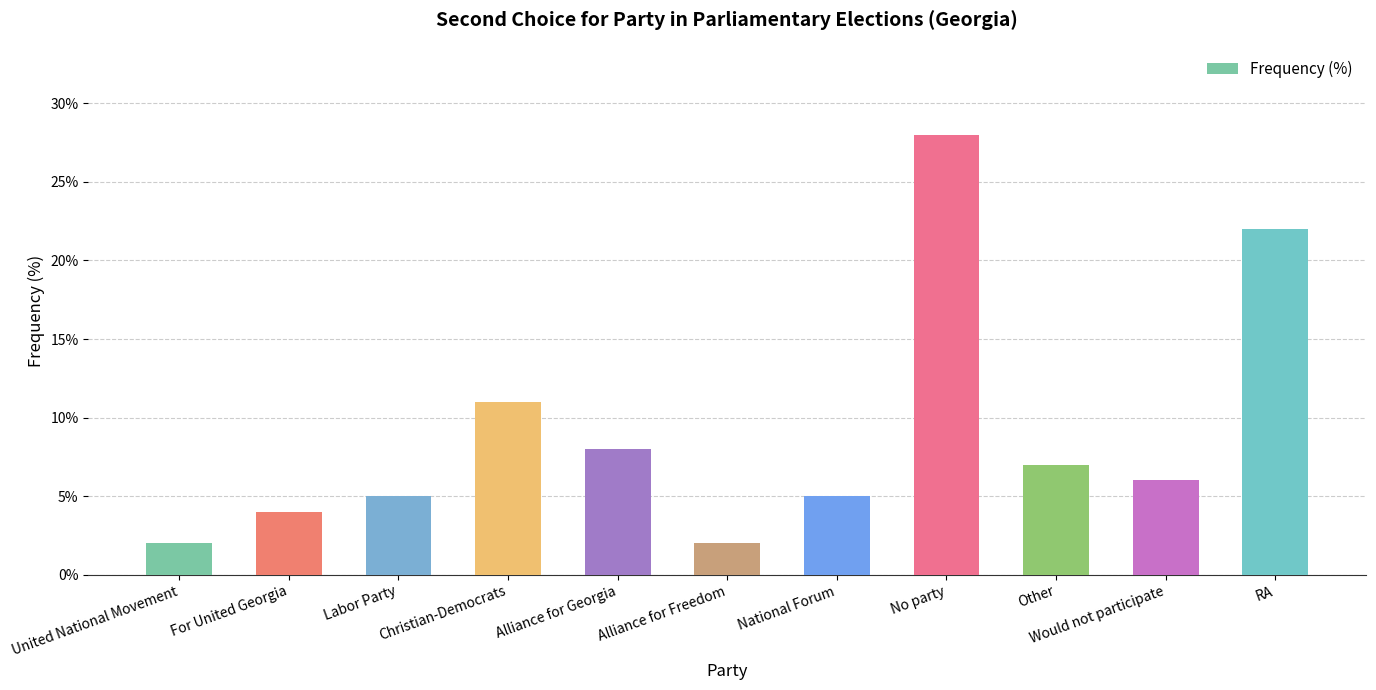

What is the greatest value displayed?

28